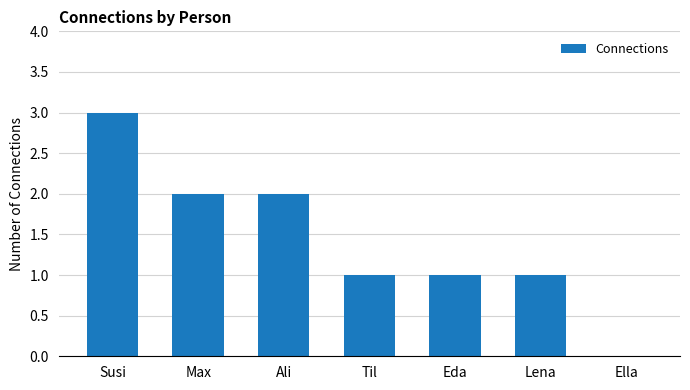

Reading left to right, list all the values displayed in this chart.

3	2	2	1	1	1	0